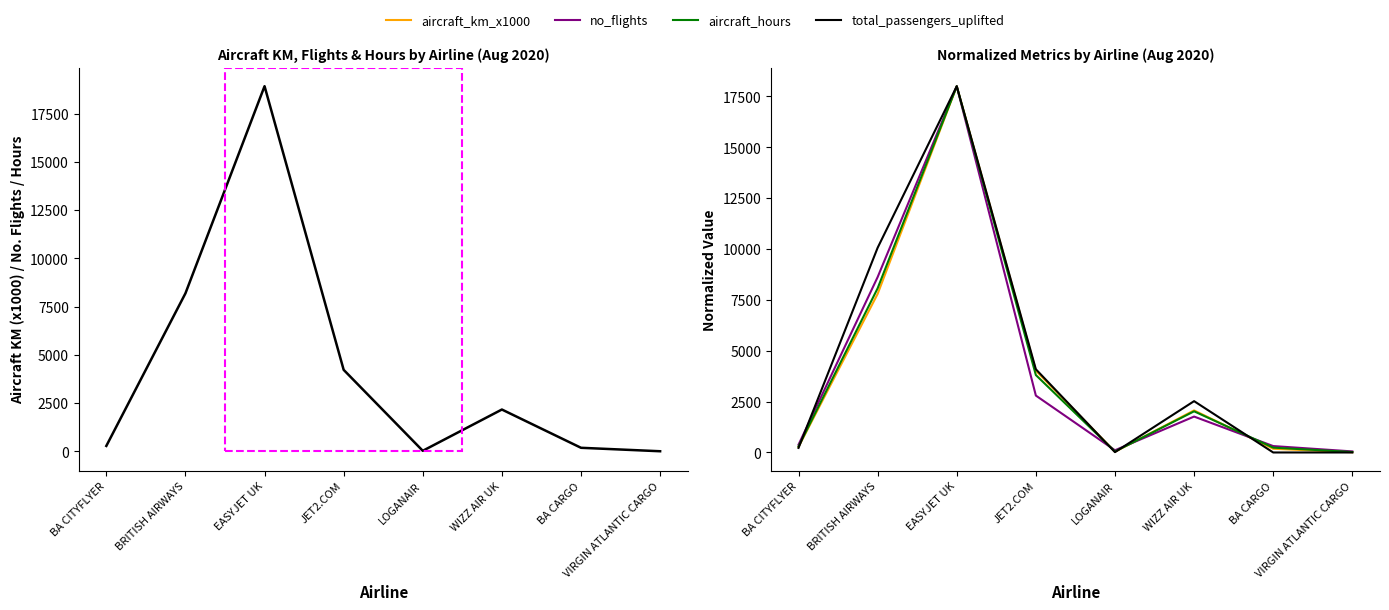

The aircraft_km_x1000 series shows 97.1 at BA CITYFLYER. True or false?

False